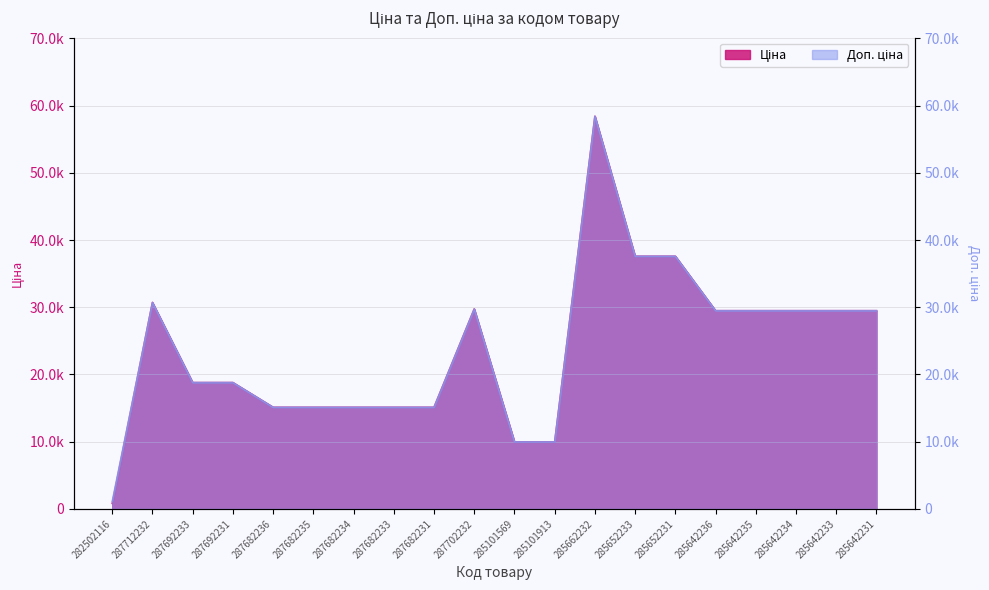

What is the difference between the second highest and minimum values in the Ціна series?

36775.1